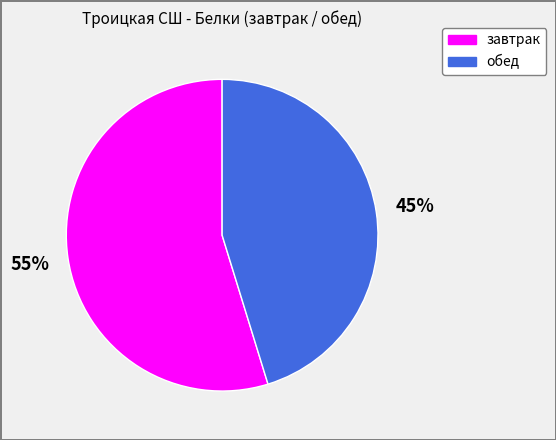

To the nearest percent, what portion does обед represent?

45%